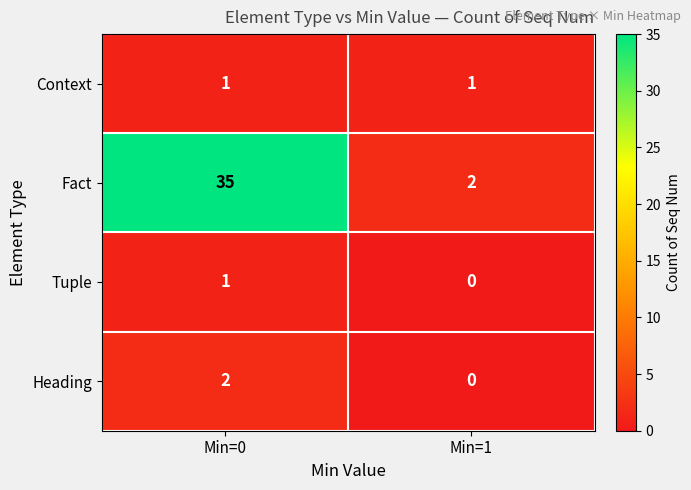

Where is Fact nearest to the value 18?

Min=1